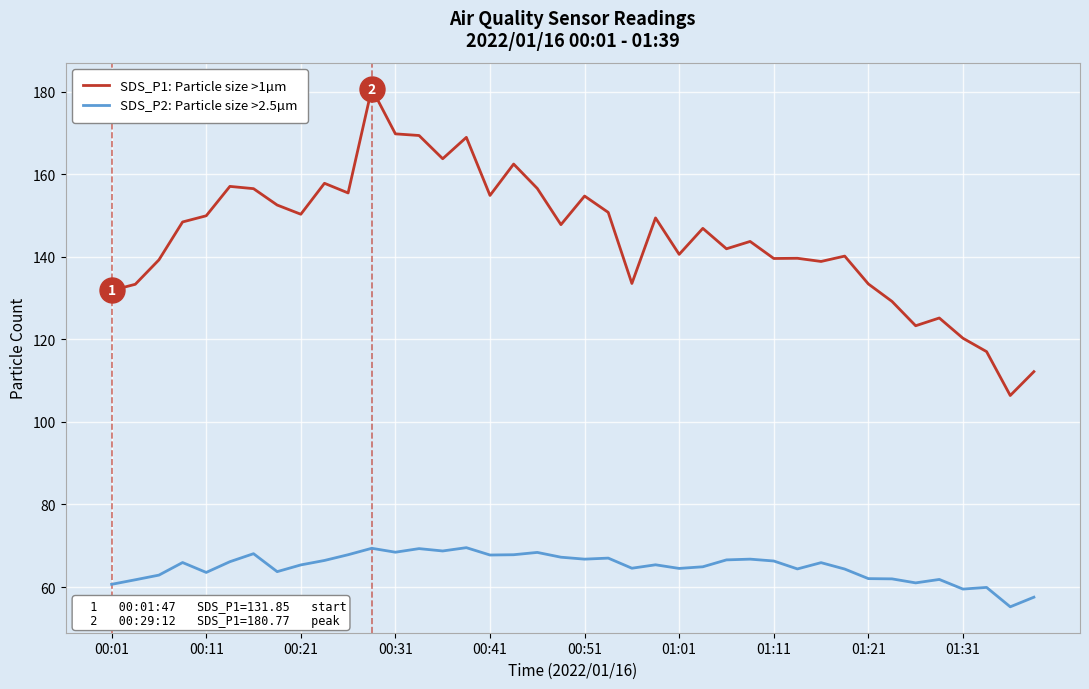

True or false: SDS_P1: Particle size >1µm and SDS_P2: Particle size >2.5µm cross at least once.

False